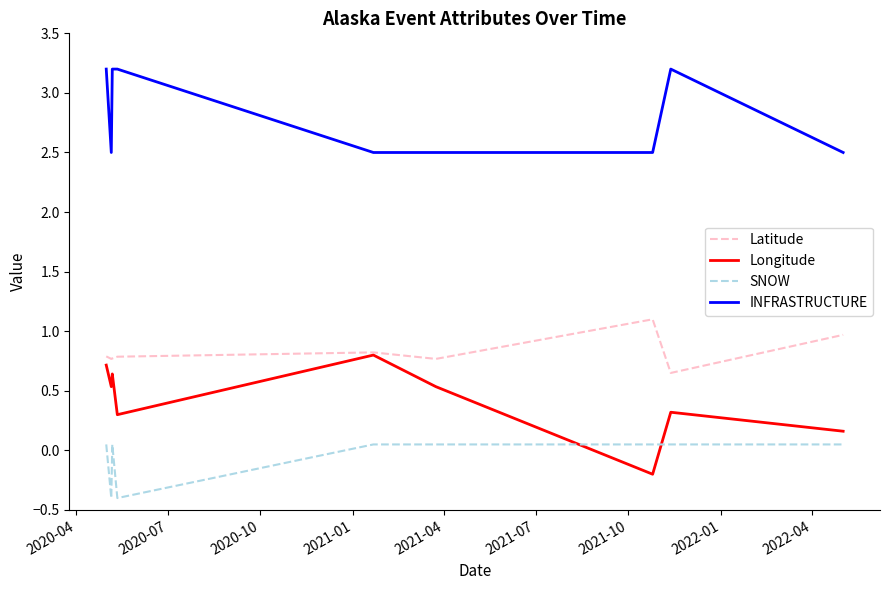

What is the greatest value displayed?

3.2